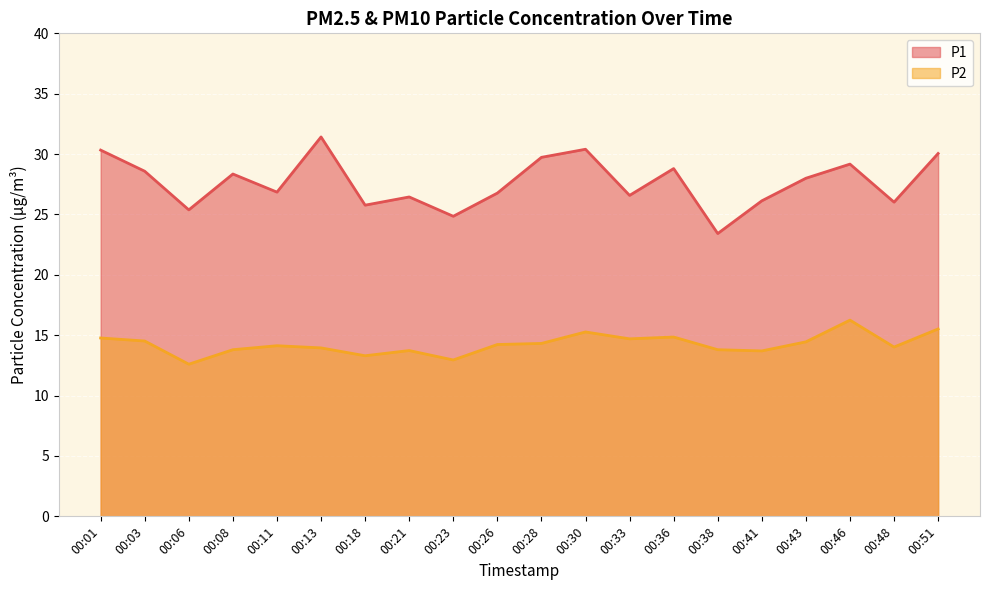

Is the value of P1 at 00:13 greater than the value of P2 at 00:13?

Yes